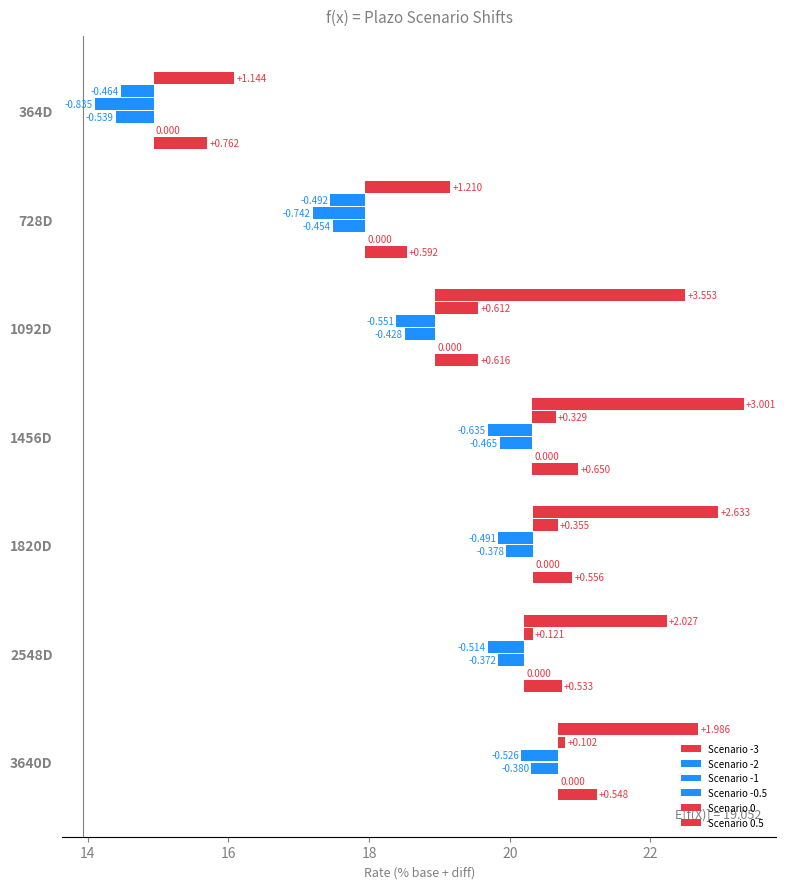

Which series has the largest range (max minus min)?

Scenario -3